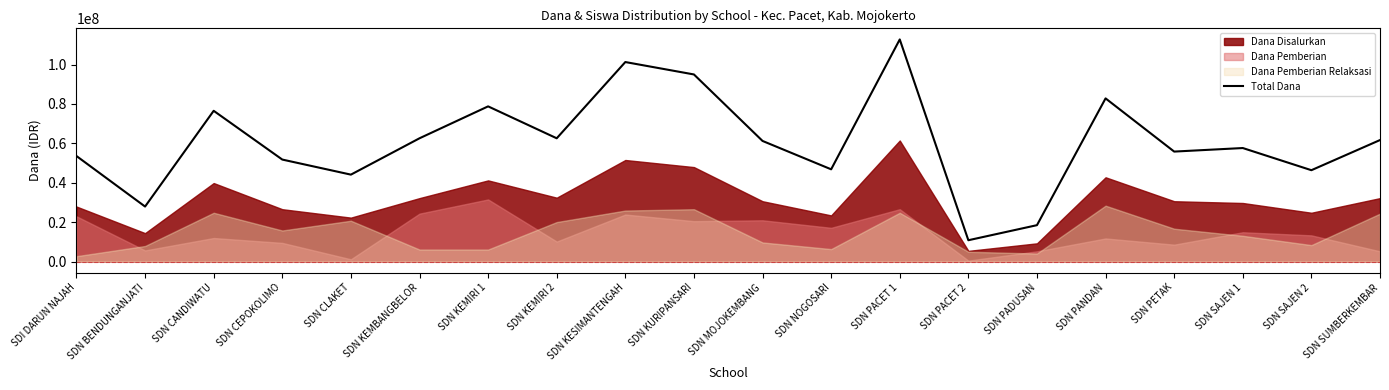

What is the difference between the maximum and minimum values?

101925000